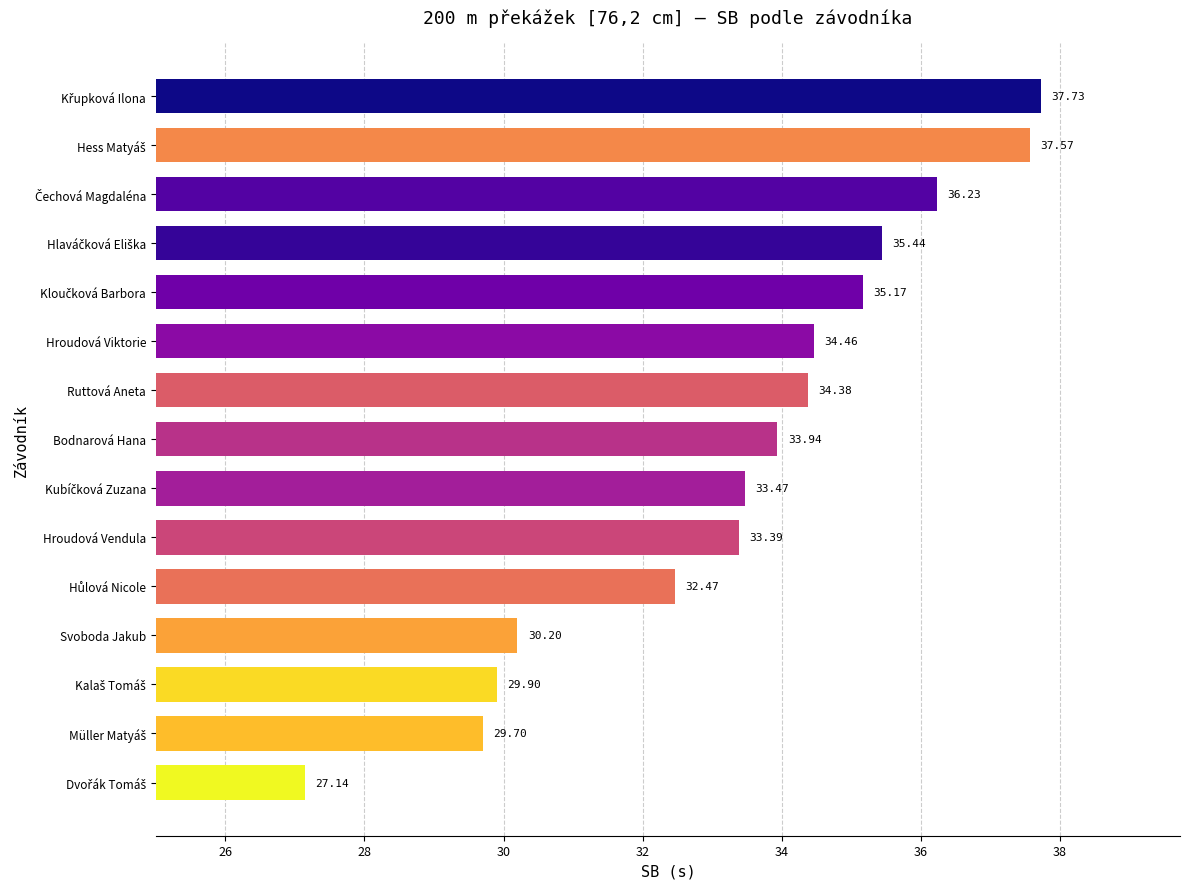

What is the average value?

33.4